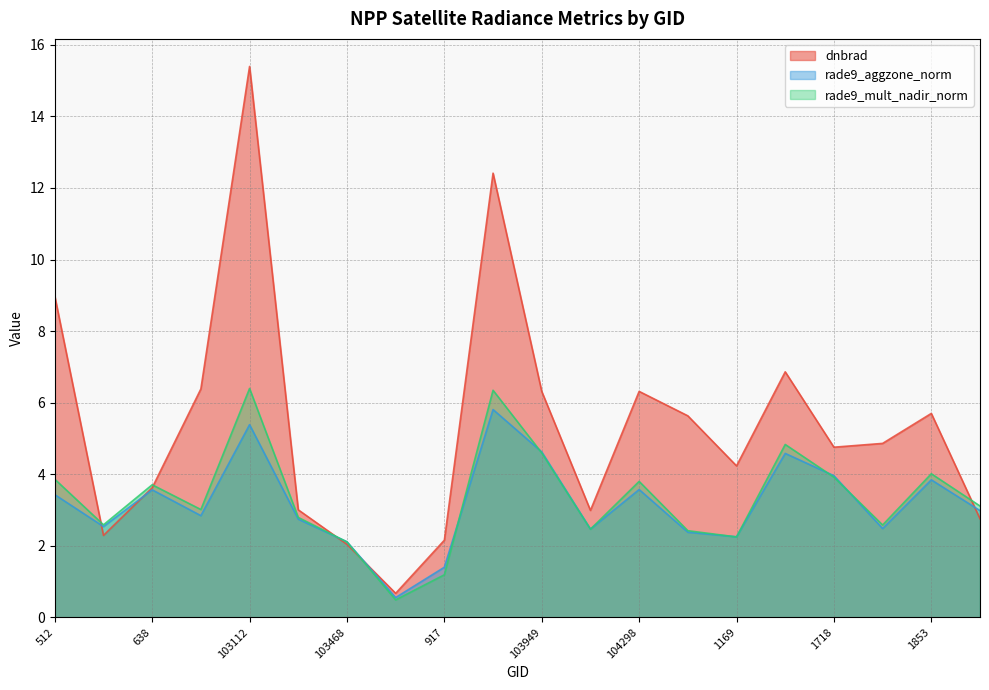

How many intersections are there between rade9_aggzone_norm and rade9_mult_nadir_norm?

8